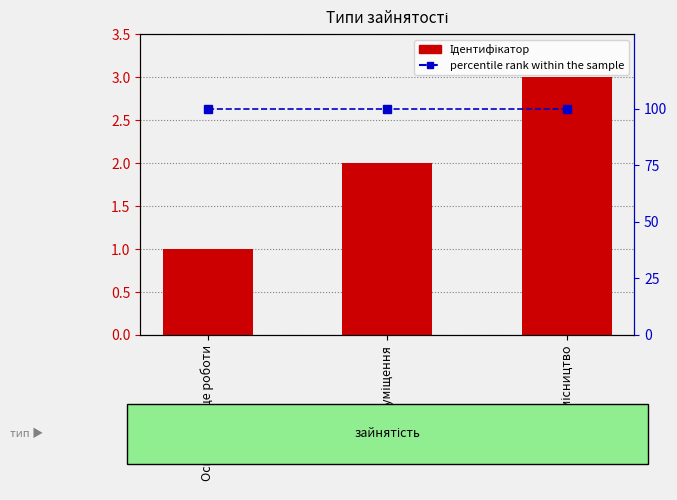

Which series has the widest spread of values?

Ідентифікатор